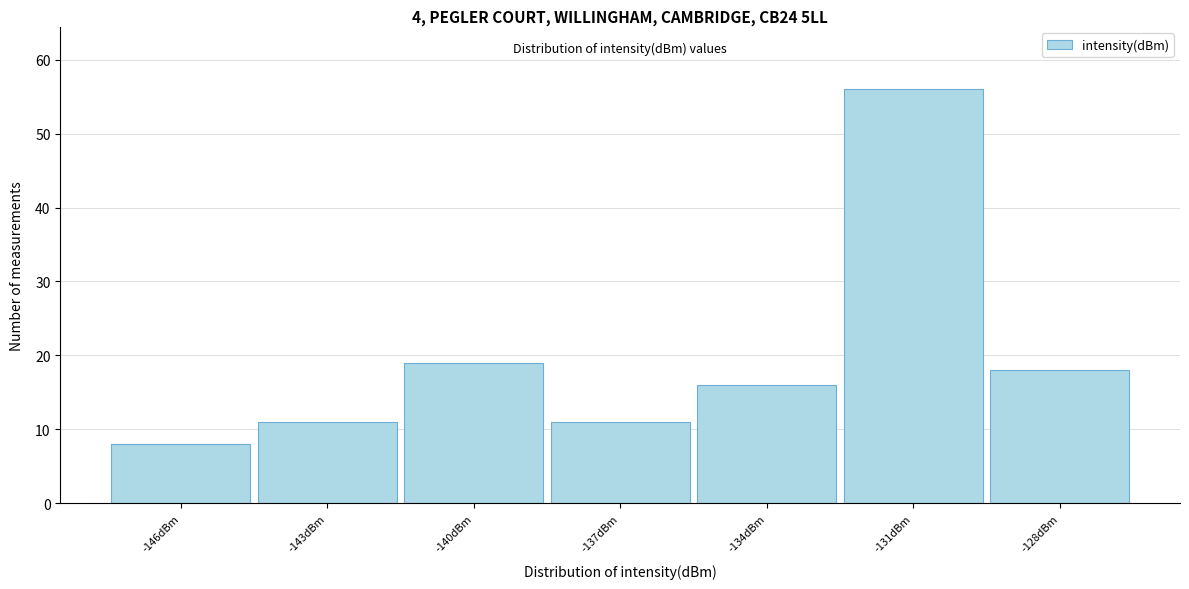

Reading right to left, what are all the values shown in this chart?

18	56	16	11	19	11	8